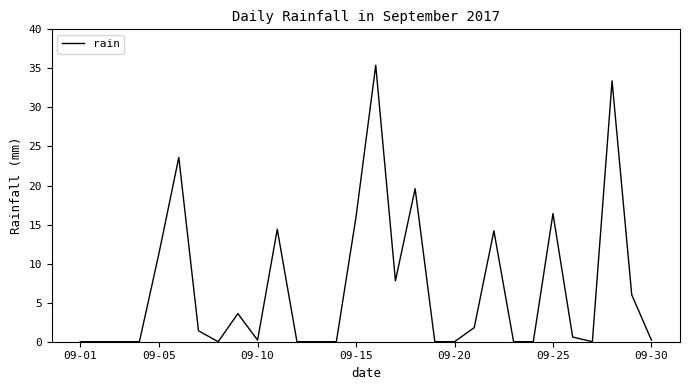

What is the difference between the maximum and minimum values?

35.4